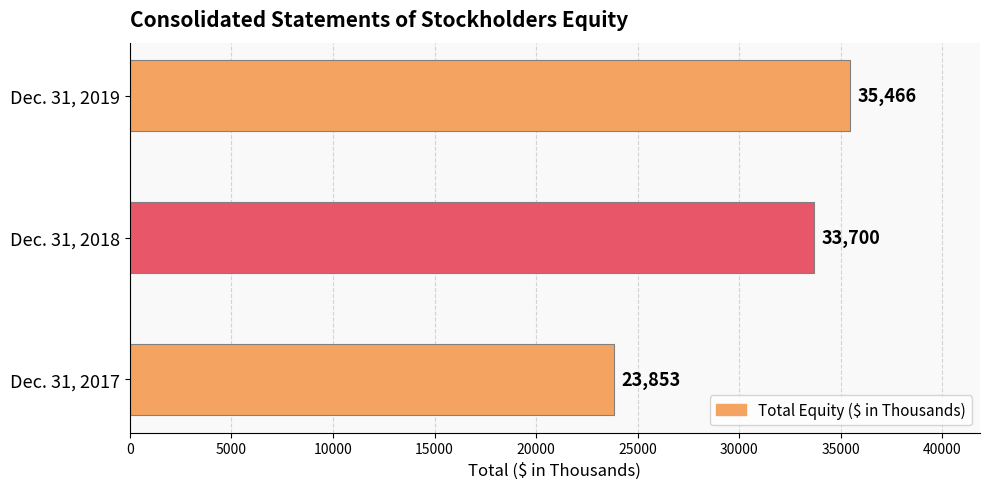

How many values are between 23853 and 35466?

3